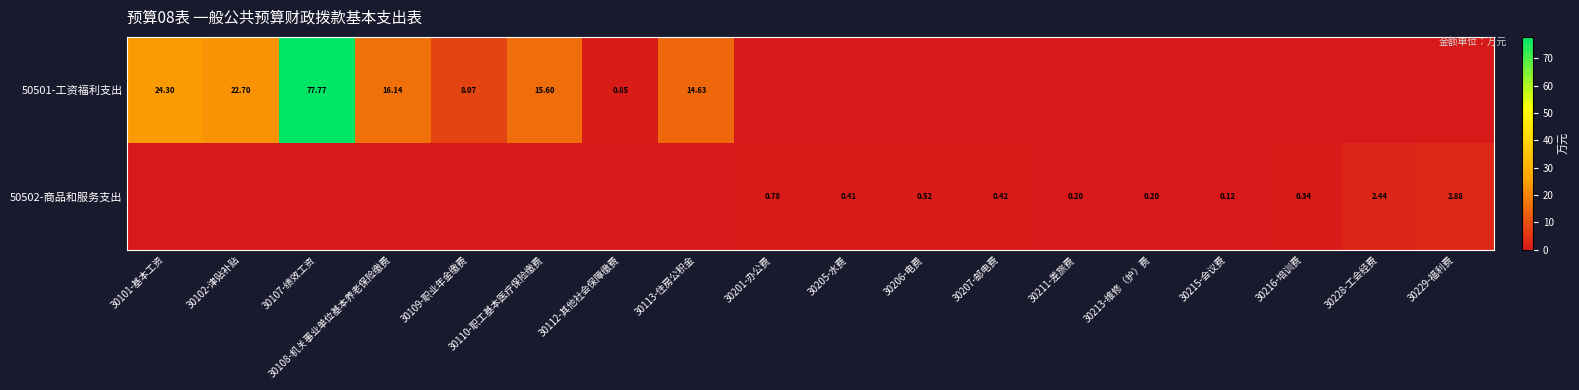

Where is 50501-工资福利支出 nearest to the value 38?

30101-基本工资